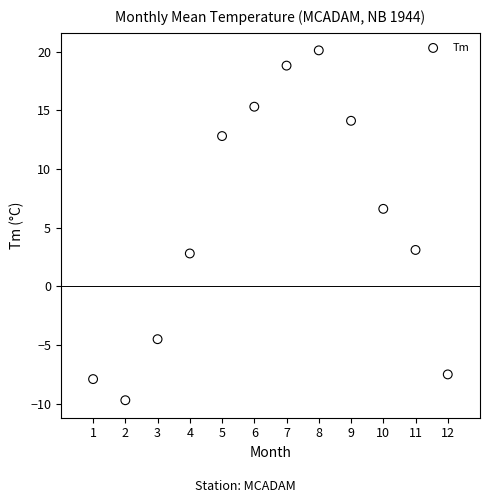

What is the range of Y values (max minus min)?

29.8